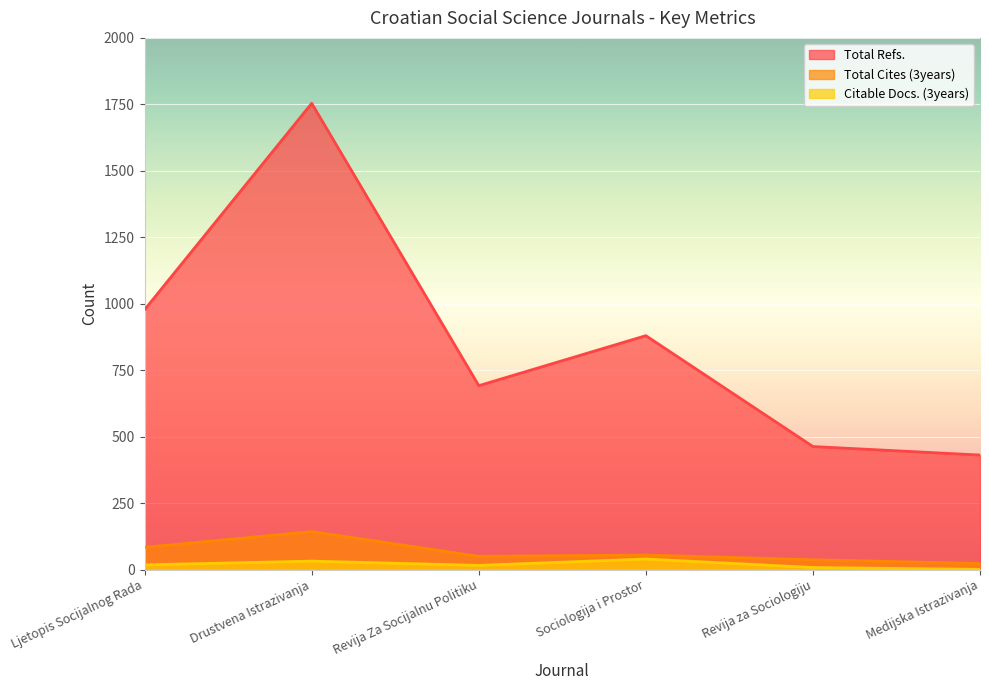

What is the sum of the Total Cites (3years) values at Medijska Istrazivanja and Revija za Sociologiju?

60